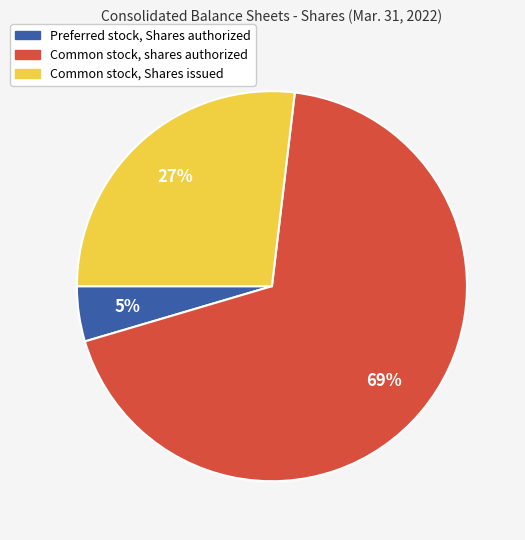

Which category has the smallest portion of the pie?

Preferred stock, Shares authorized